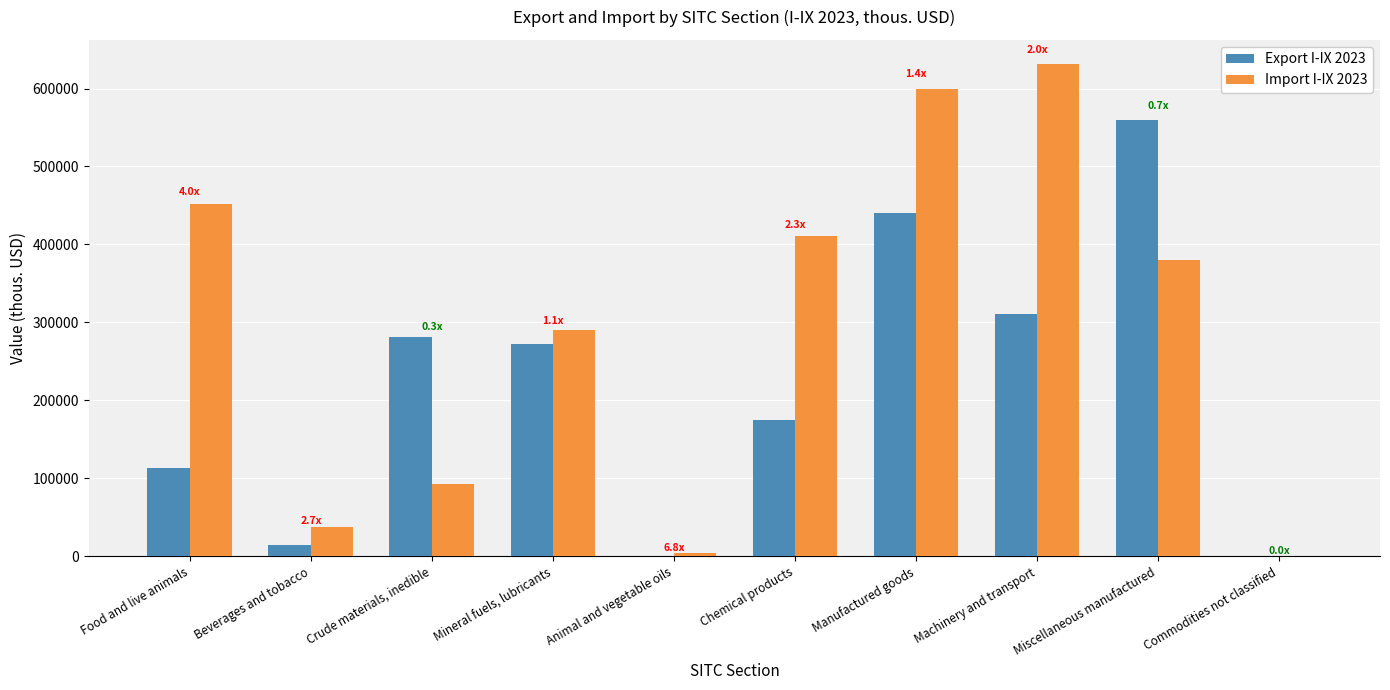

Between Food and live animals and Beverages and tobacco, which series saw the biggest shift?

Import I-IX 2023